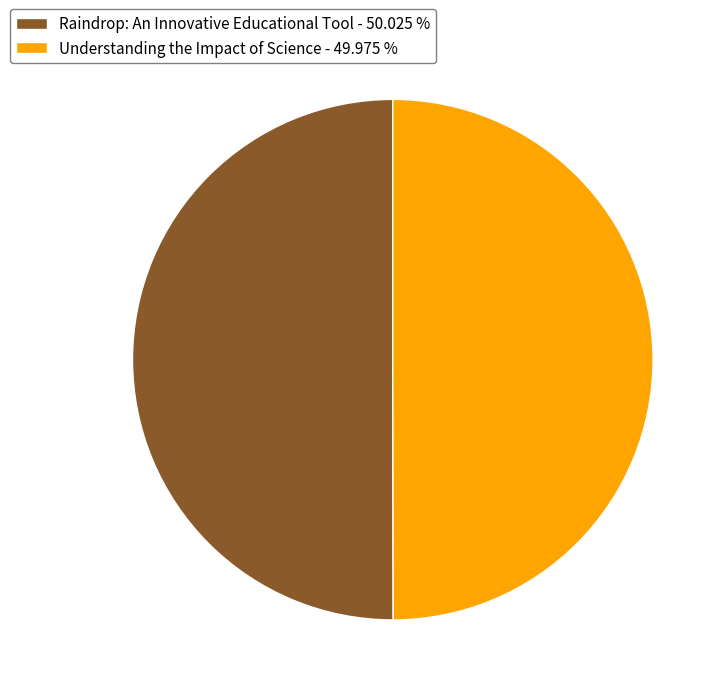

Combined, do Understanding the Impact of Science - 49.975 % and Raindrop: An Innovative Educational Tool - 50.025 % account for over 50%?

Yes